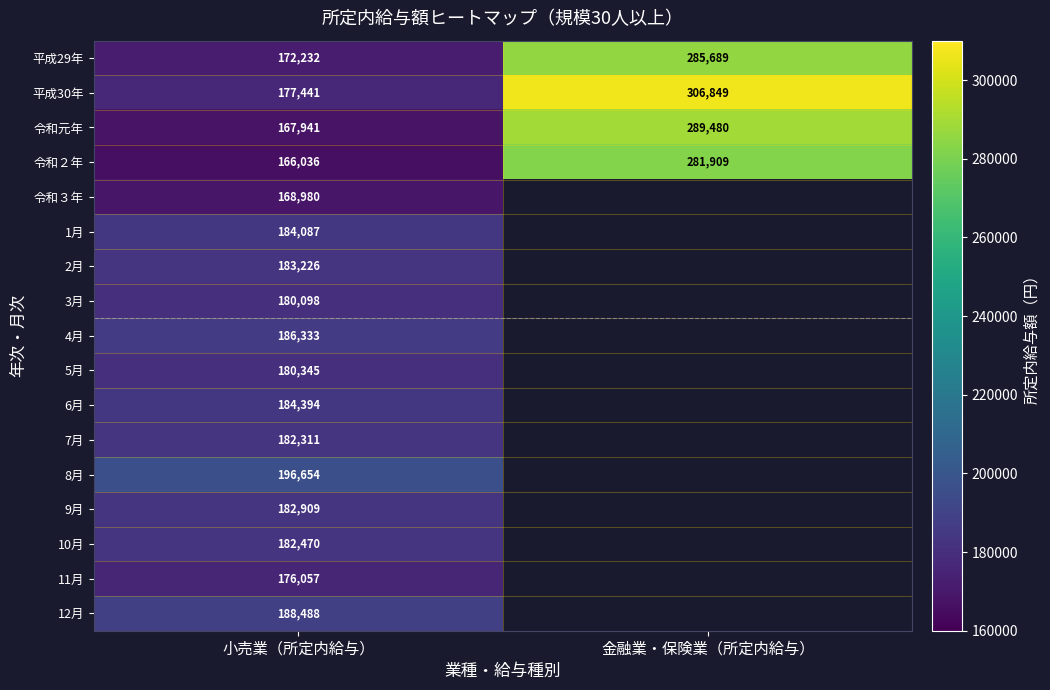

What is the difference between the highest and lowest values at 小売業（所定内給与）?

30618